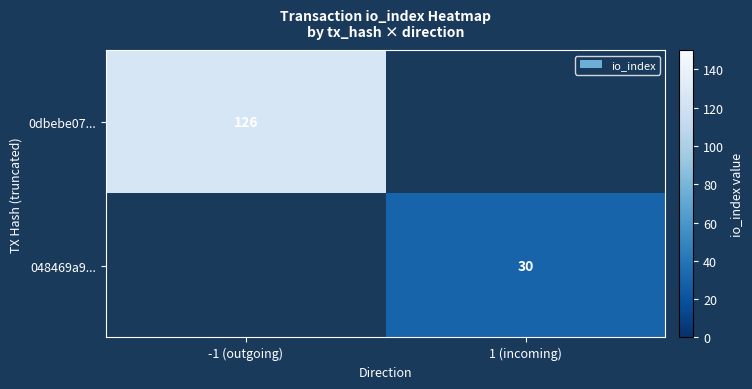

The value of 0dbebe07... at -1 (outgoing) is 195. True or false?

False